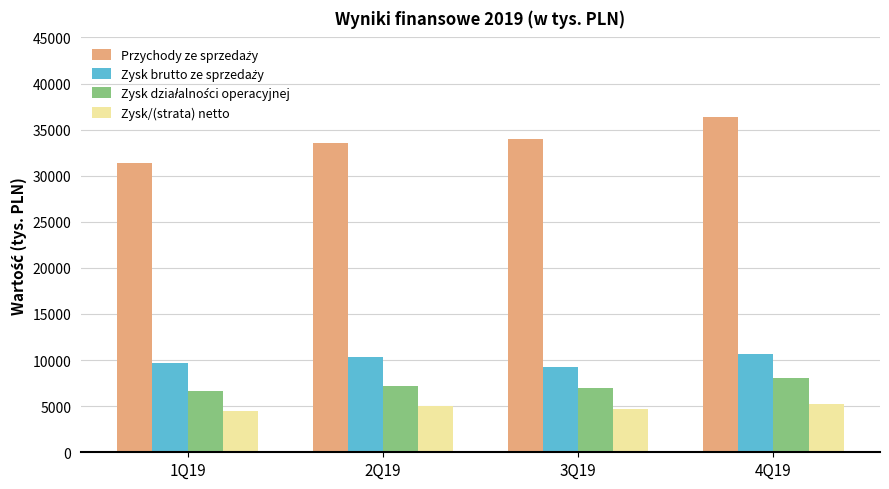

At which category does the chart reach its peak across all series?

4Q19